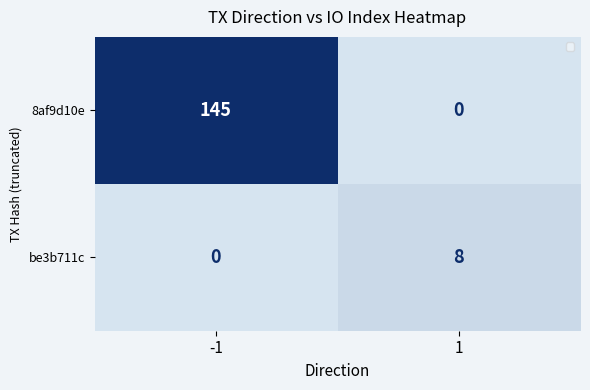

Which series has the largest range (max minus min)?

8af9d10e